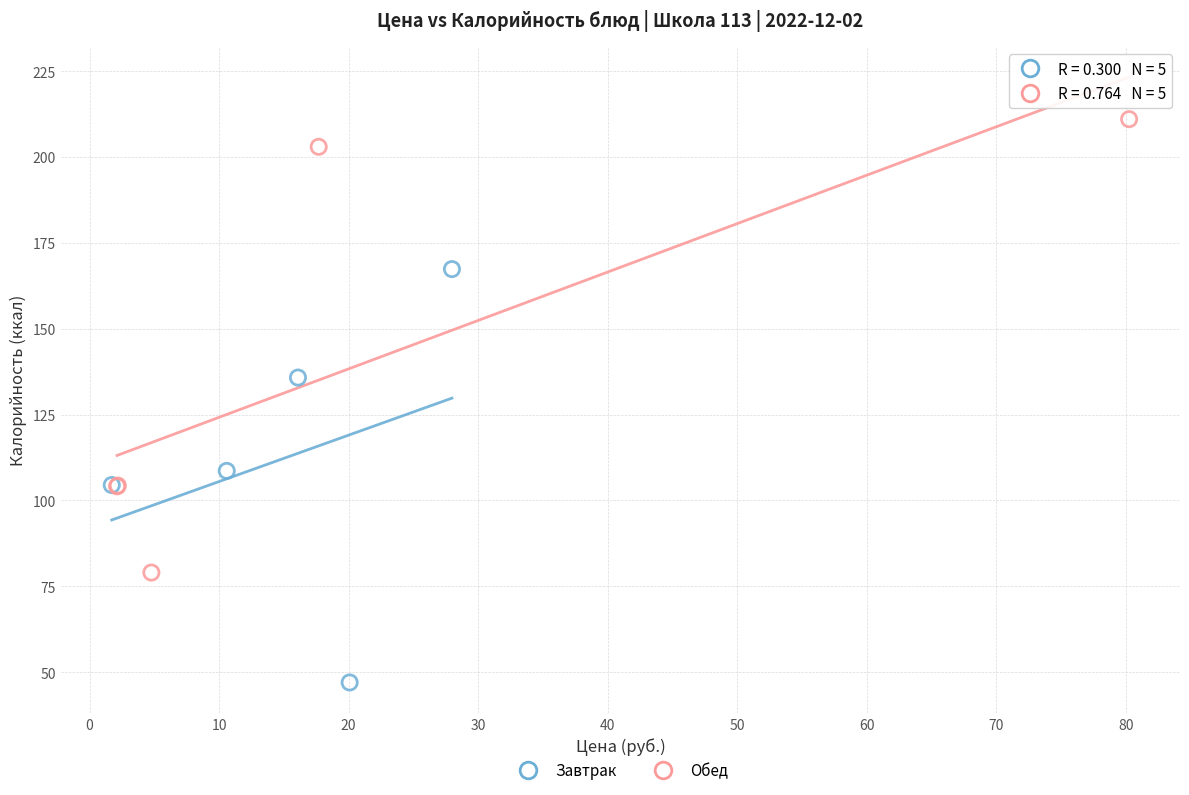

Which series has the largest Y range (max minus min)?

Обед